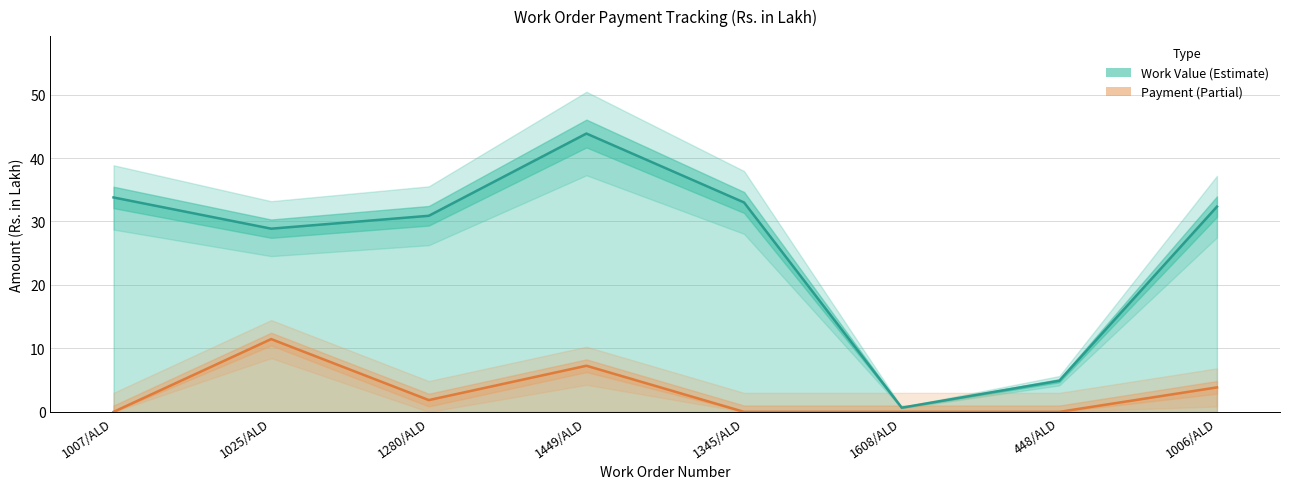

Where does the Payment series first go above 1?

1025/ALD